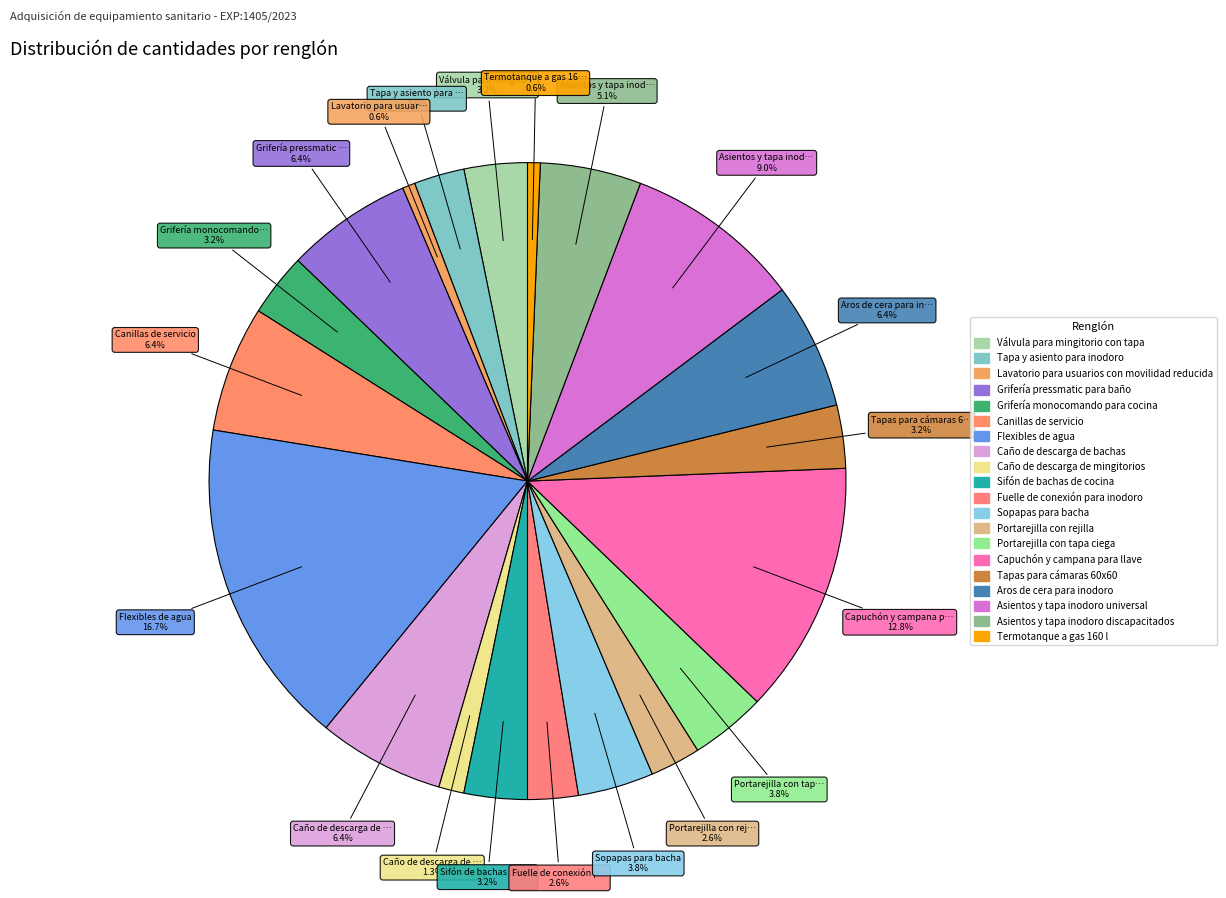

What is the largest slice in the pie chart?

Flexibles de agua